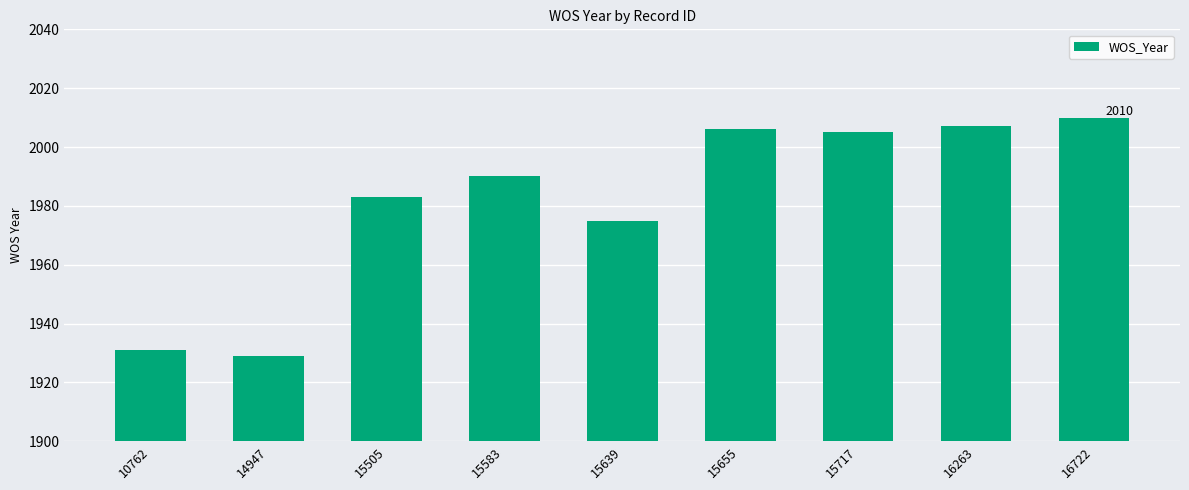

What is the value of the 4th bar from the left?

1990